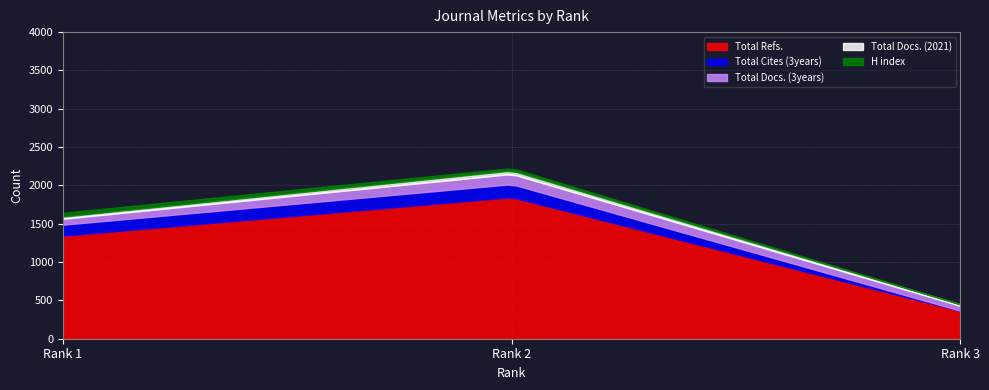

List the series in order of their peak value, lowest first.

Total Docs. (2021), H index, Total Docs. (3years), Total Cites (3years), Total Refs.